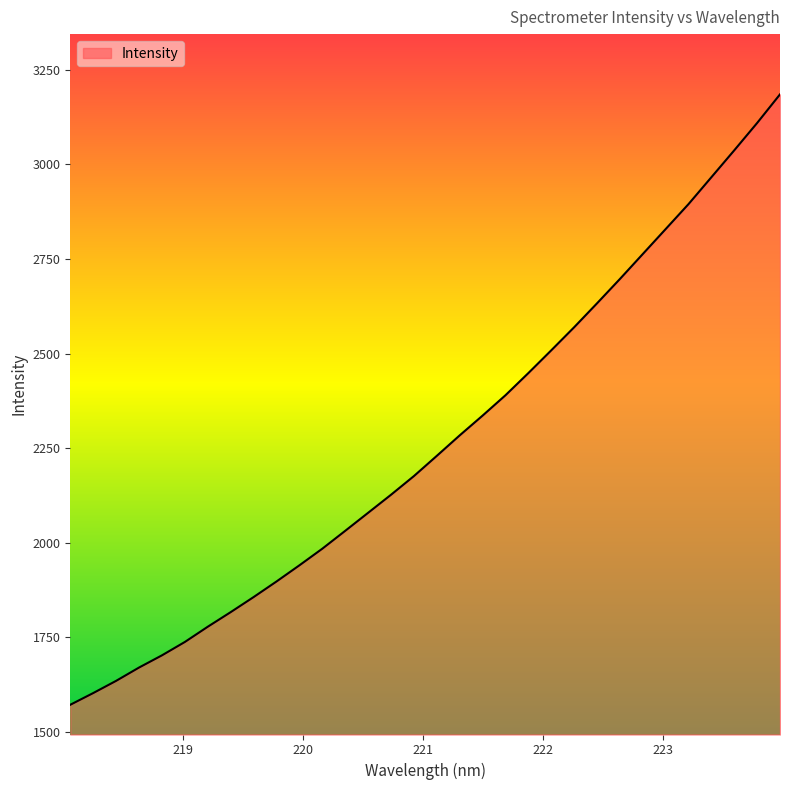

What is the difference between the maximum and minimum values?

1613.1